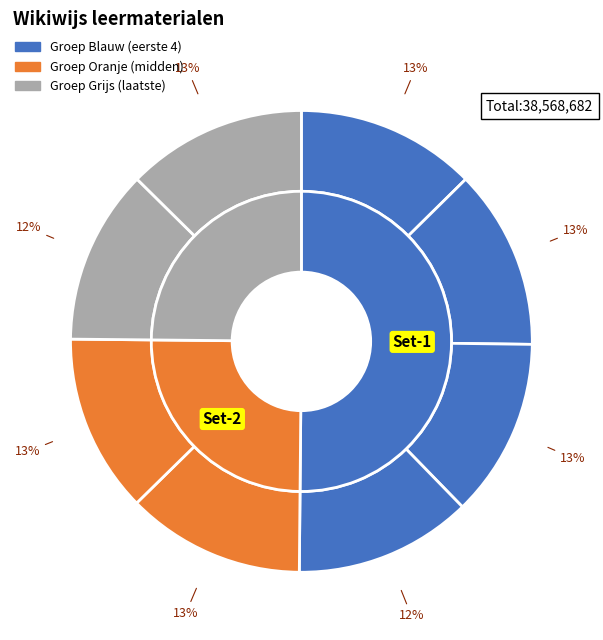

Is it true that Presentatie opdracht is 6% of the pie?

False